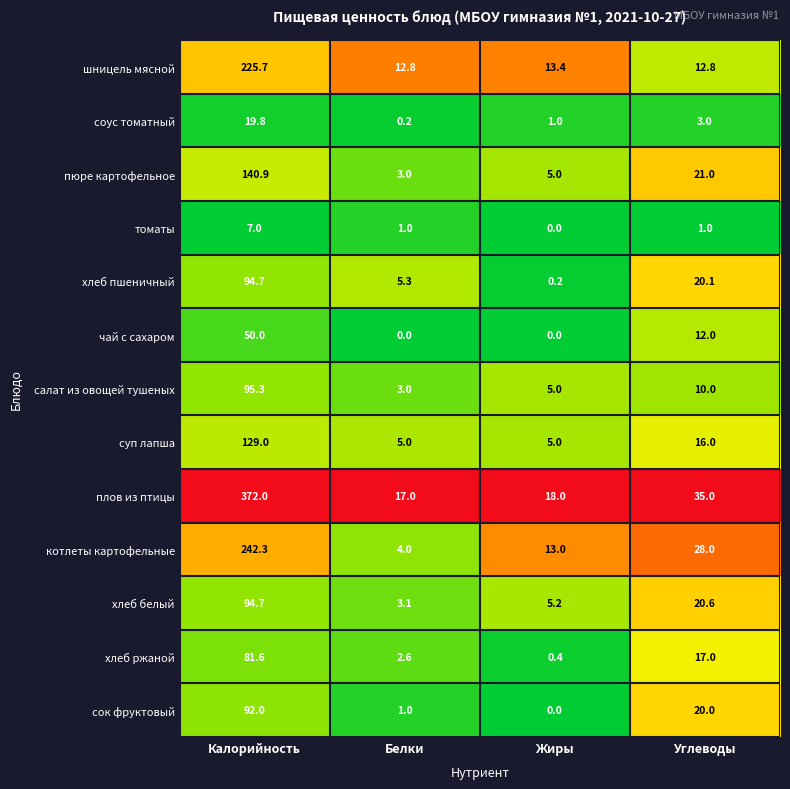

What is the greatest value displayed?

372.0